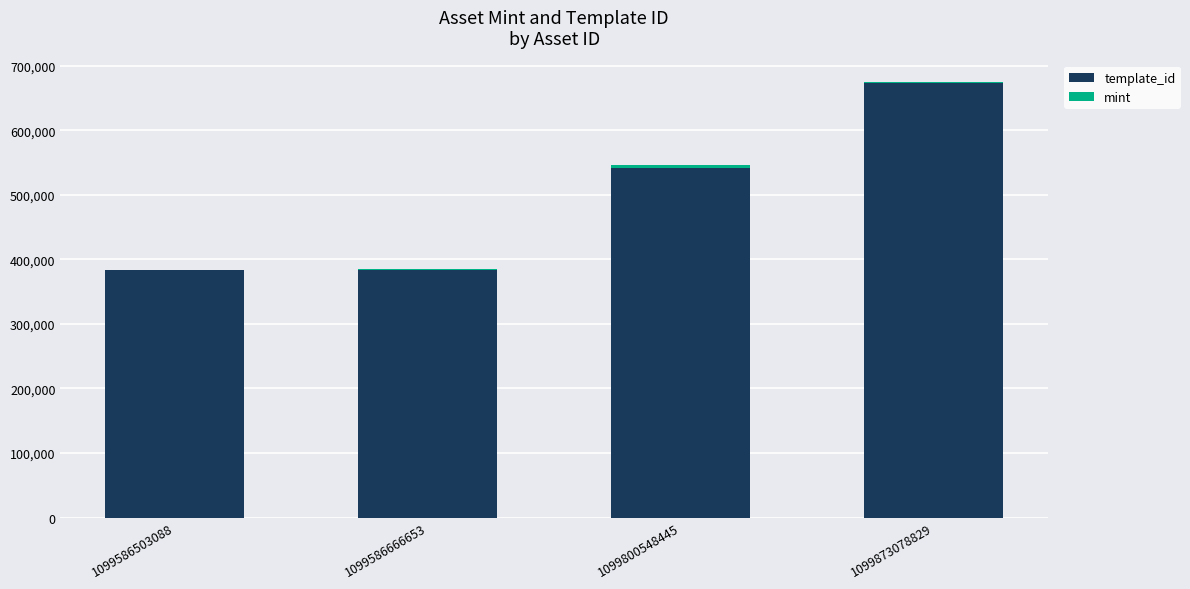

What is the highest value of the template_id series?

674155